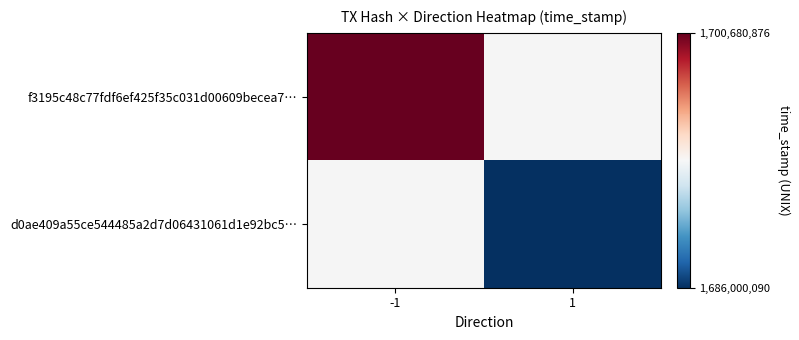

List the series in order of their peak value, highest first.

f3195c48c77fdf6ef425f35c031d00609becea7…, d0ae409a55ce544485a2d7d06431061d1e92bc5…